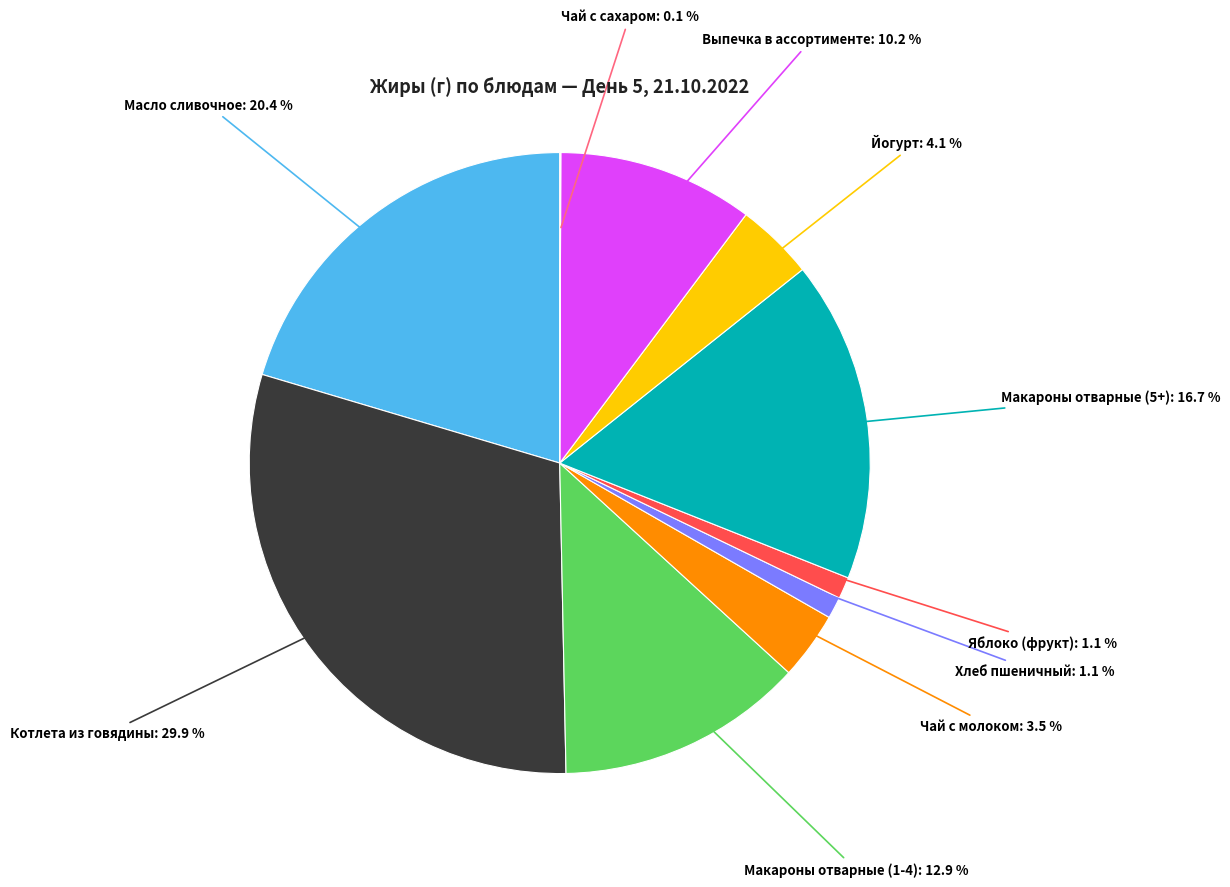

Is the sum of Масло сливочное and Макароны отварные (5+) greater than half?

No